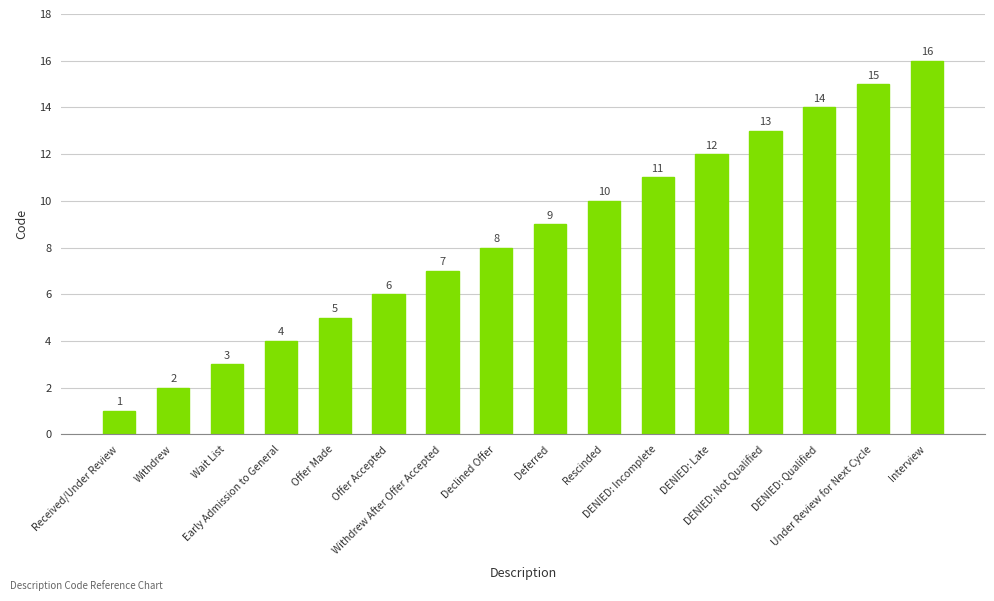

Rank the categories by value from highest to lowest.

Interview, Under Review for Next Cycle, DENIED: Qualified, DENIED: Not Qualified, DENIED: Late, DENIED: Incomplete, Rescinded, Deferred, Declined Offer, Withdrew After Offer Accepted, Offer Accepted, Offer Made, Early Admission to General, Wait List, Withdrew, Received/Under Review